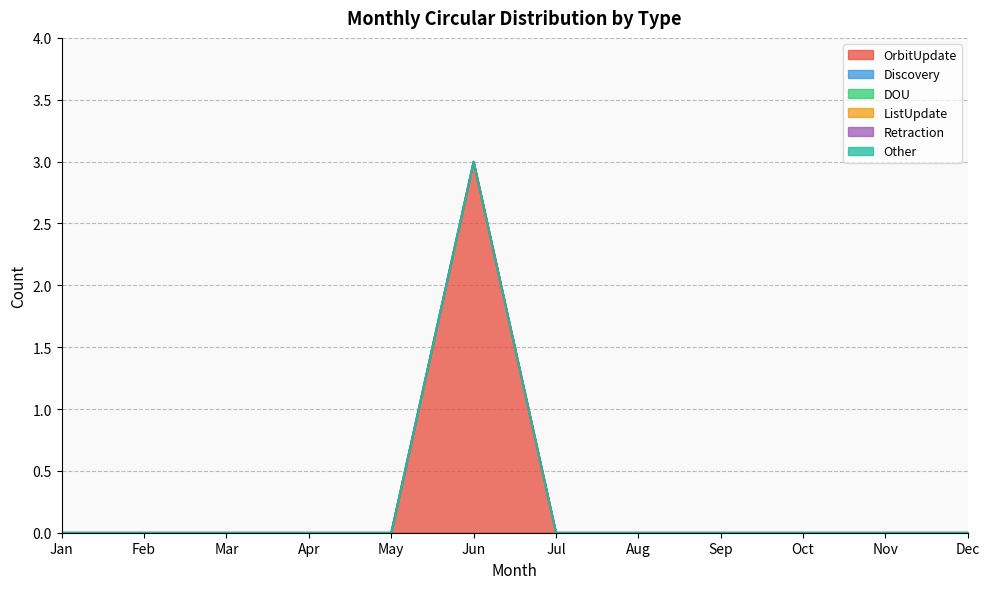

Which series has the largest range (max minus min)?

OrbitUpdate